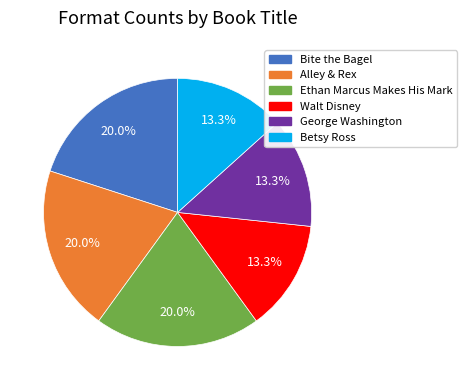

Does Alley & Rex account for over 50% of the chart?

No